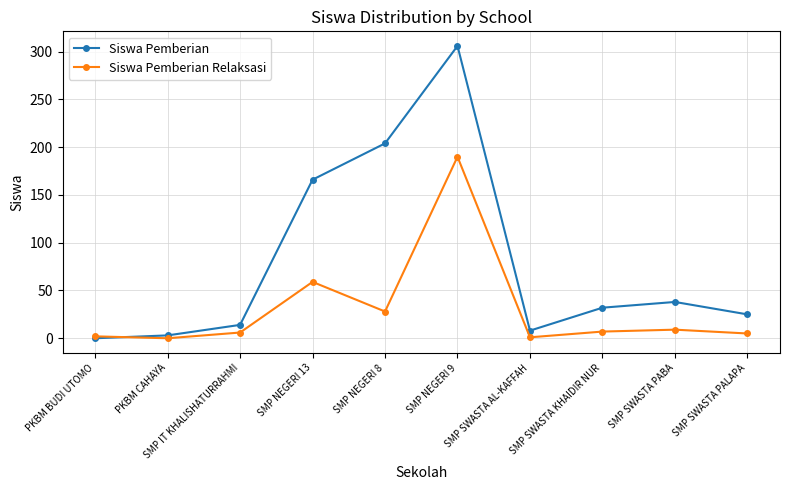

True or false: Siswa Pemberian Relaksasi has more than 1 points higher than both neighbors.

True